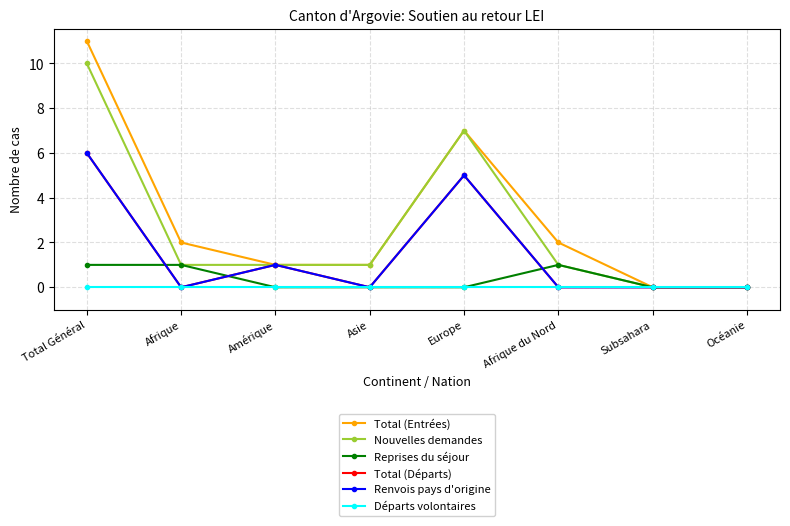

At which category does Total (Départs) reach its first local valley?

Afrique